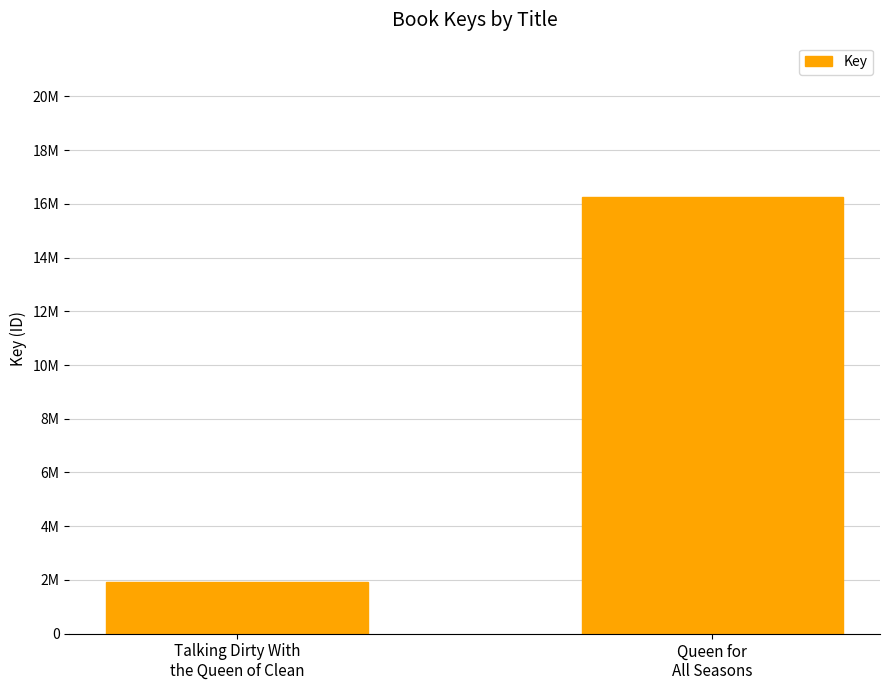

Reading right to left, list all the values displayed in this chart.

16262412	1932811